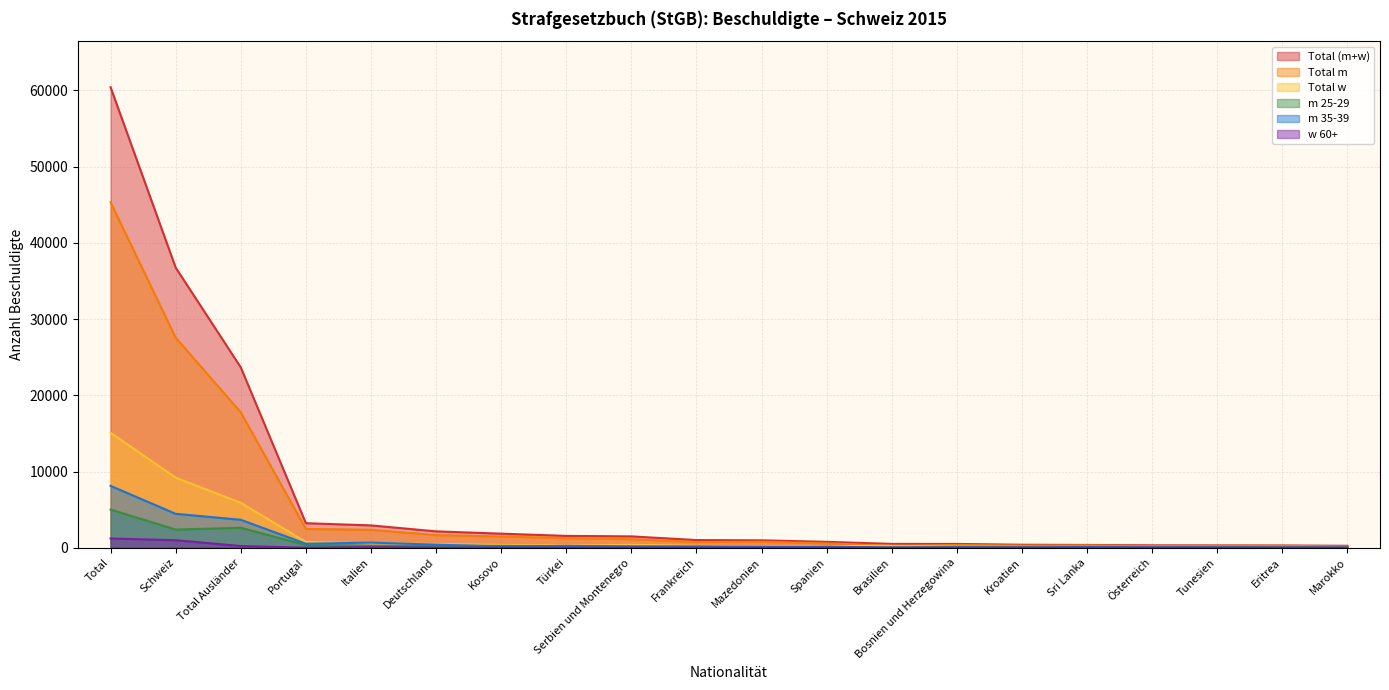

Which series changed the most between Kroatien and Tunesien?

Total (m+w)